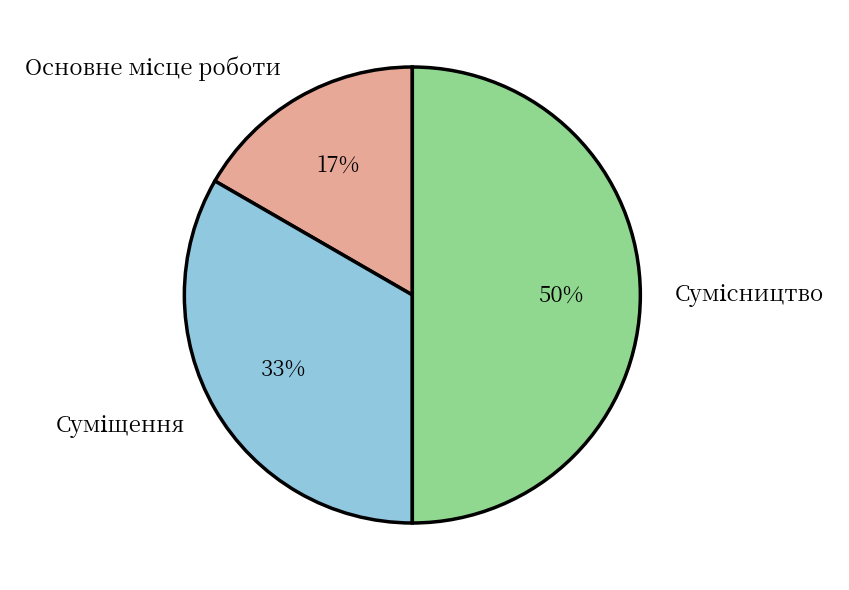

To the nearest percent, what is the difference between the largest and smallest slice percentages?

33%